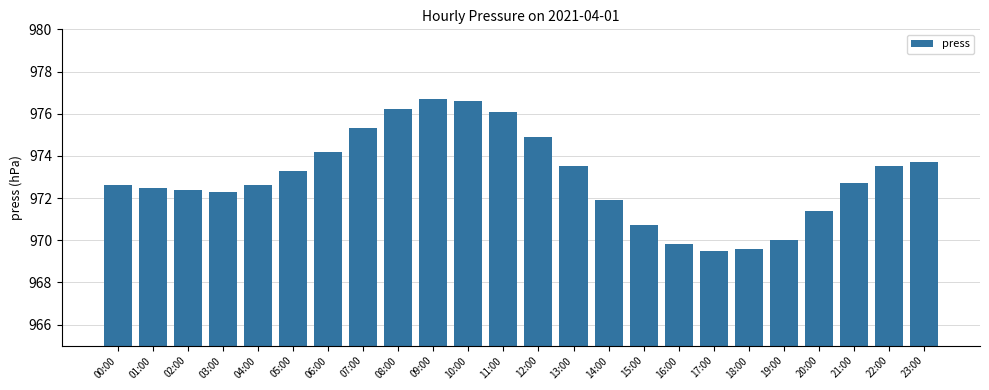

How many bars are there in total?

24